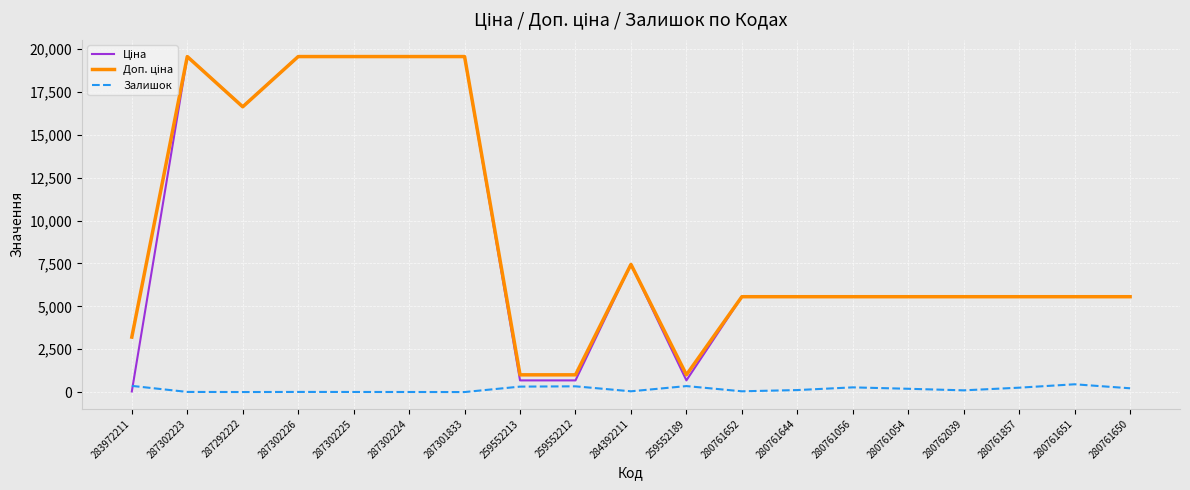

How many categories are shown in the chart?

19